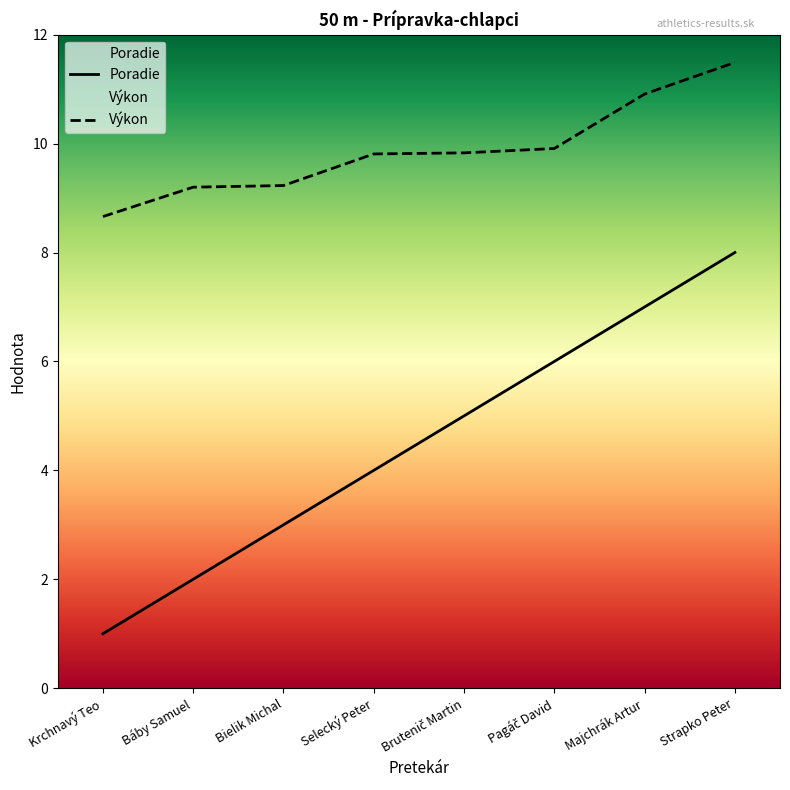

Which series has the largest range (max minus min)?

Poradie